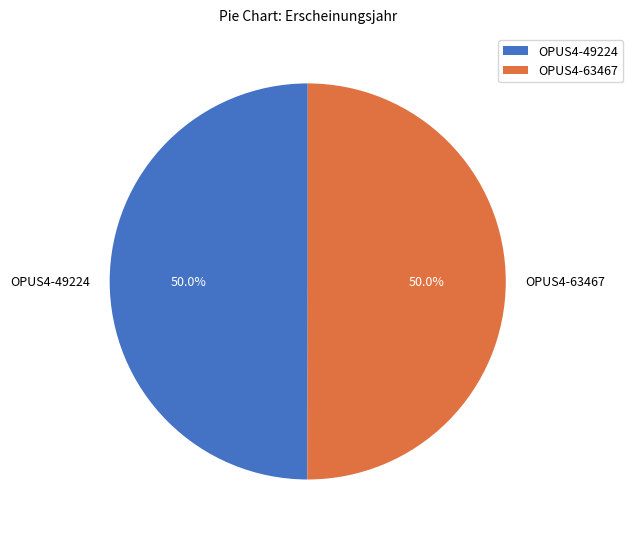

What is the ratio of the value at OPUS4-63467 to the value at OPUS4-49224?

1.0